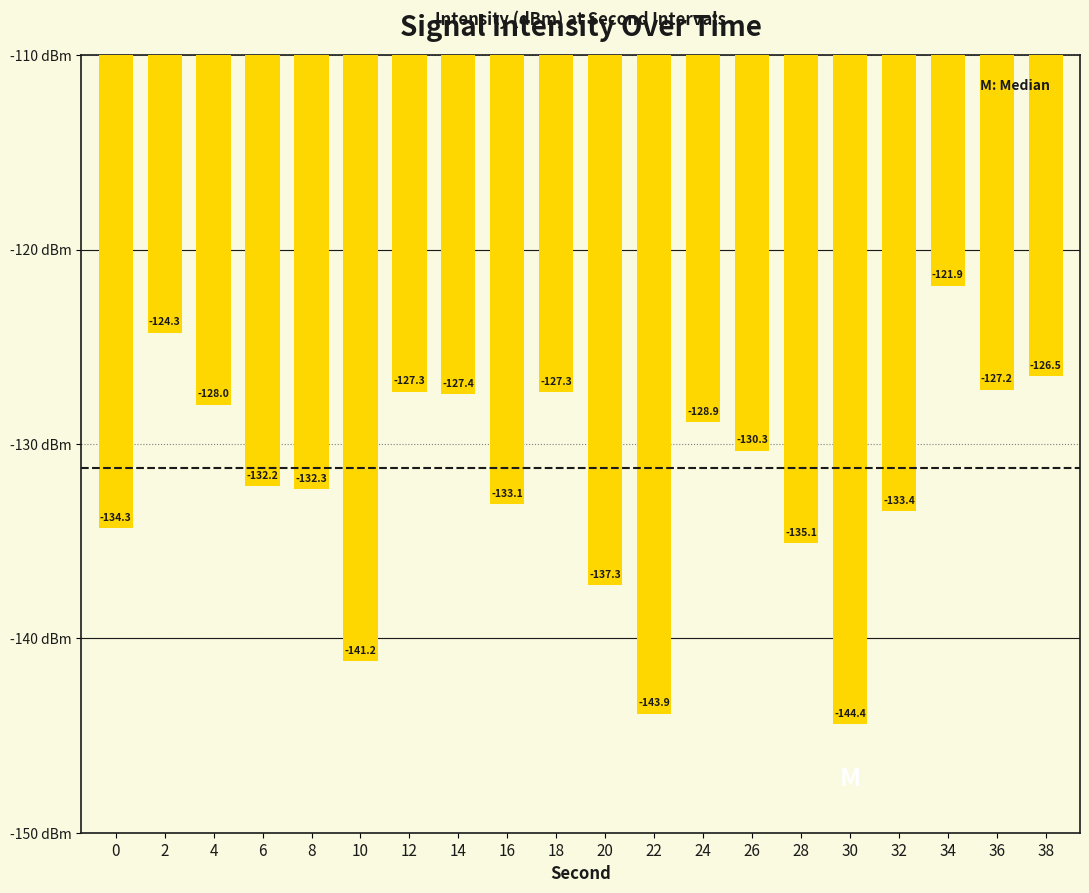

What is the approximate value at 22?

-143.9